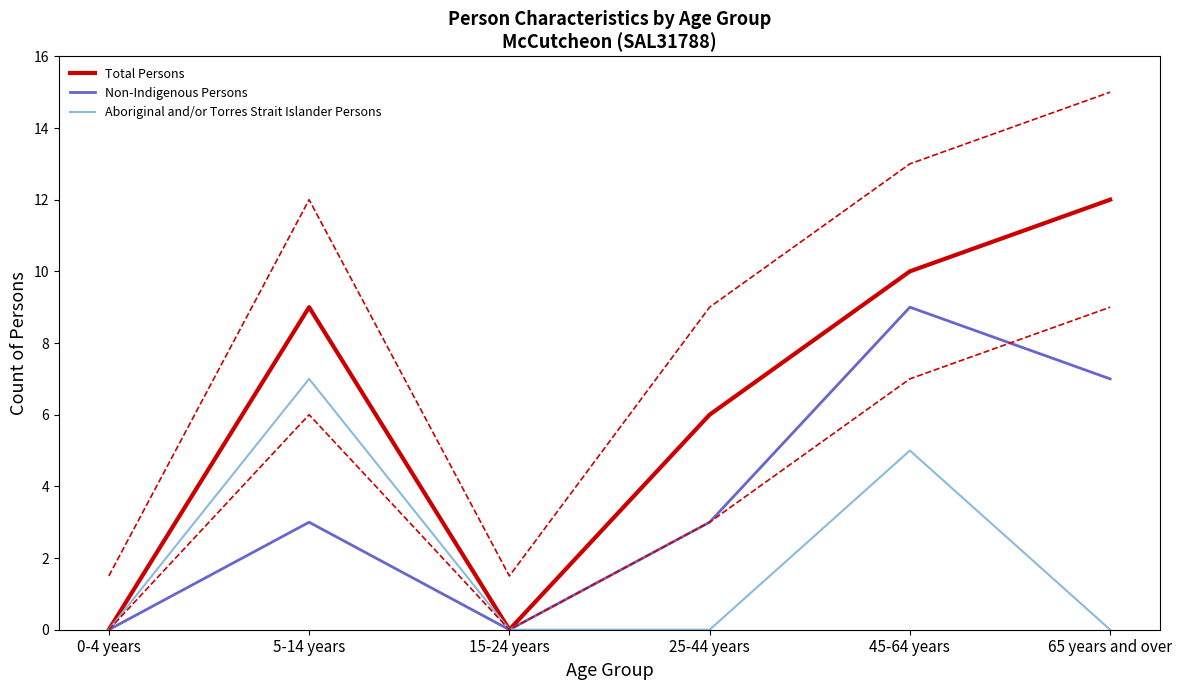

Which category has the highest value in the Non-Indigenous Persons series?

45-64 years